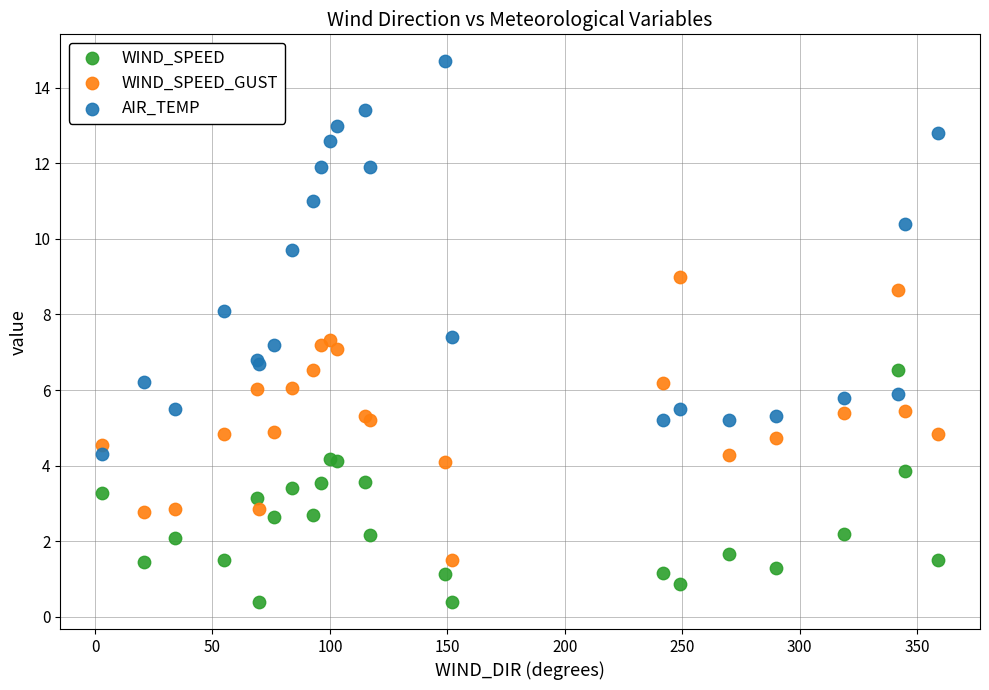

Which series contains the highest Y value?

AIR_TEMP